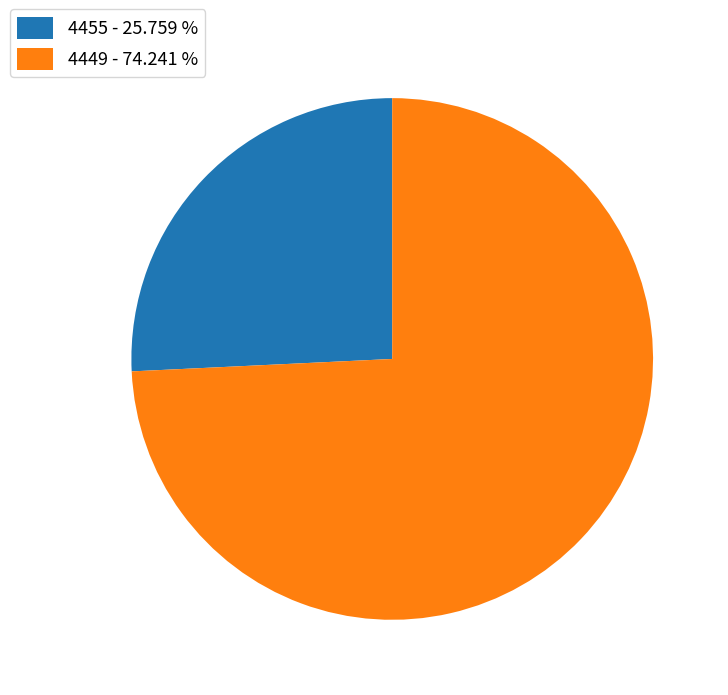

Is the sum of 4449 and 4455 greater than half?

Yes